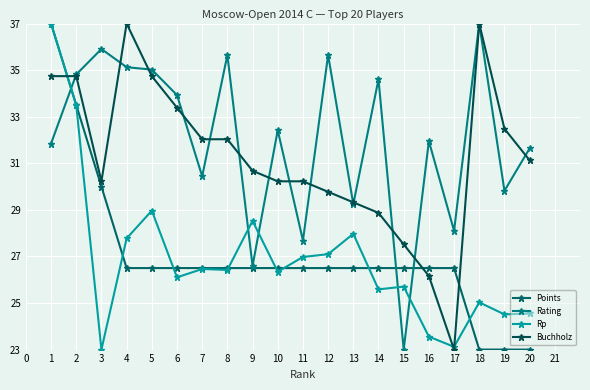

What is the total value across all series at 17?

100.7